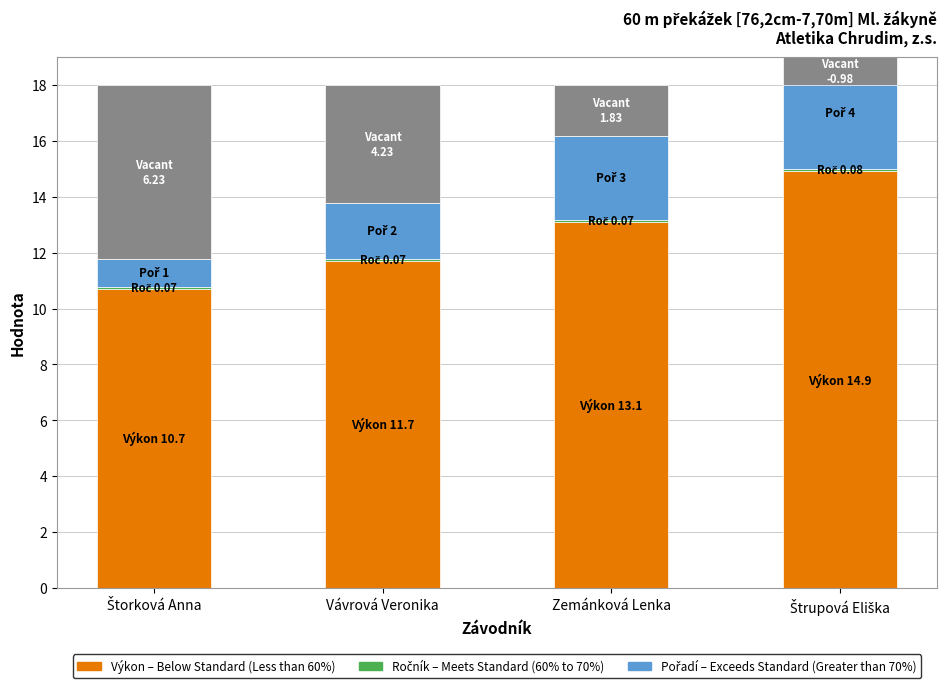

At which label does Pořadí – Exceeds Standard first exceed 3?

Štrupová Eliška